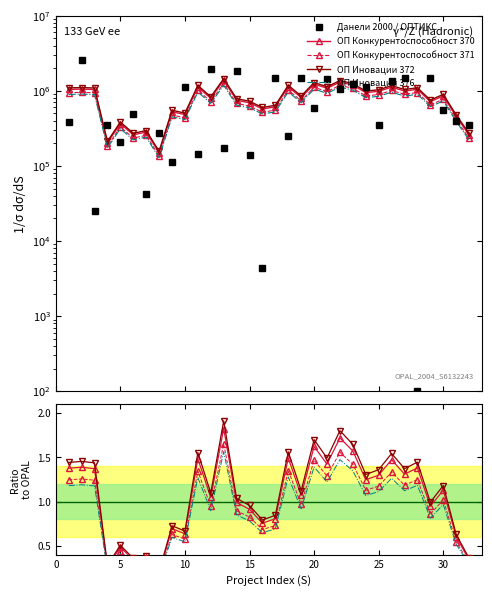

The value of ОП Иновации 372 at 27 is 376087.1. True or false?

False